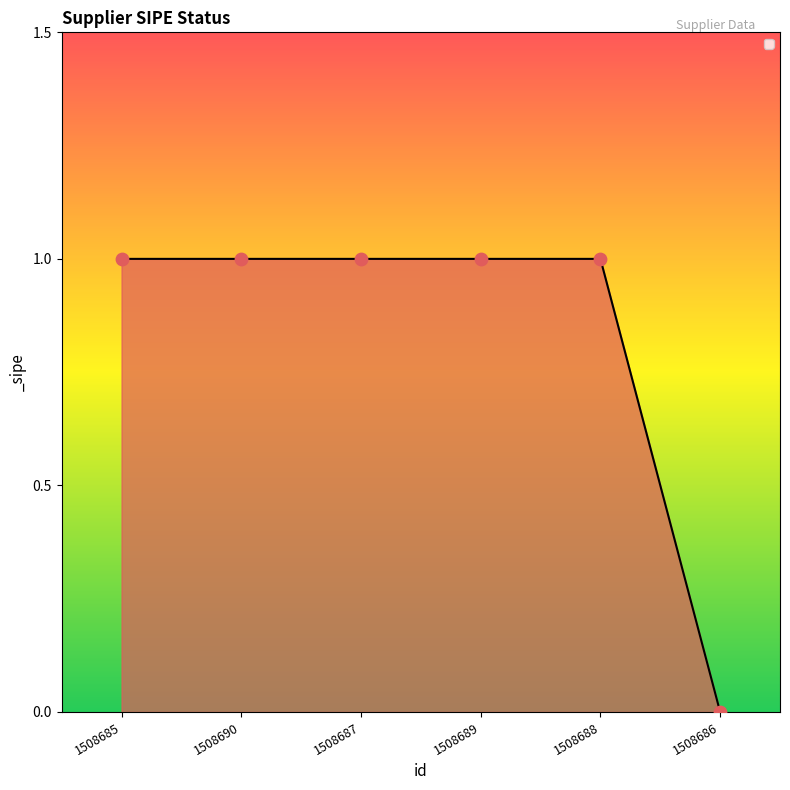

Which has a higher value, 1508687 or 1508686?

1508687